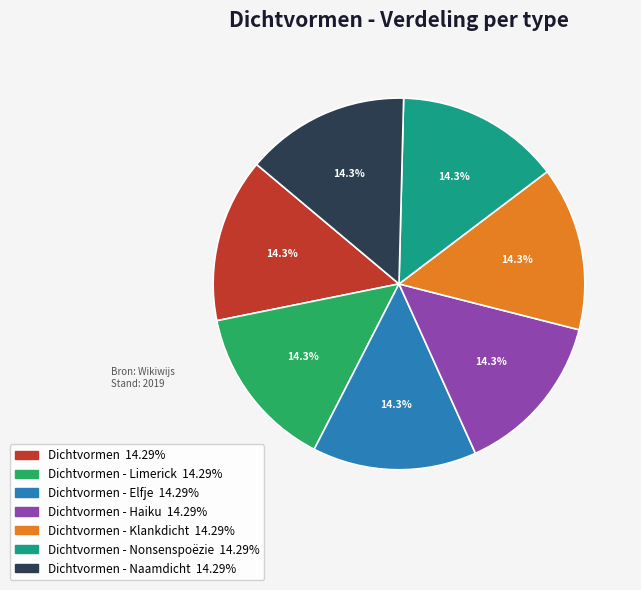

Is there a majority slice in this chart?

No